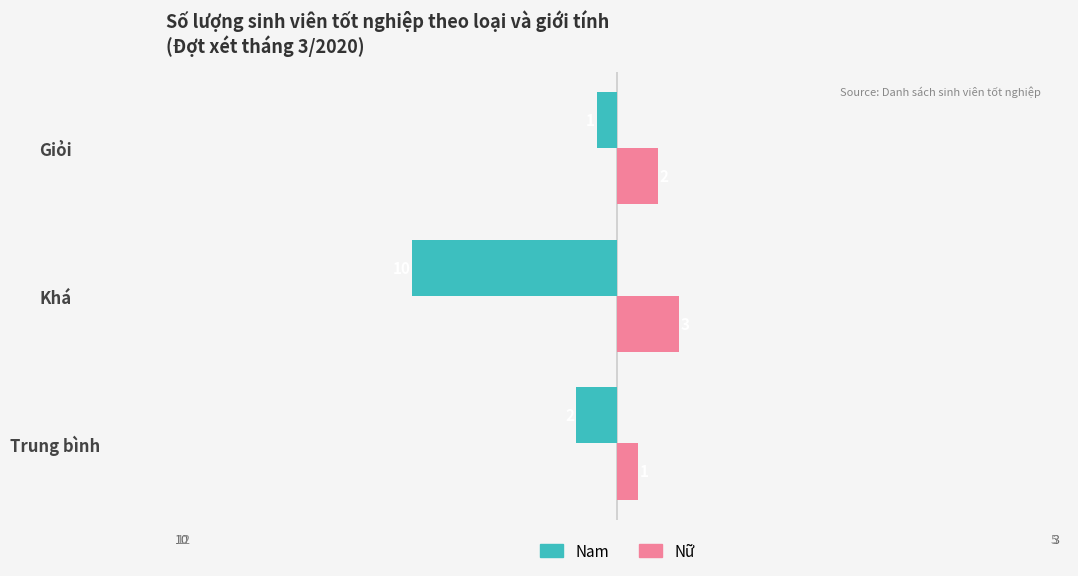

Where is Nữ nearest to the value 2?

Giỏi